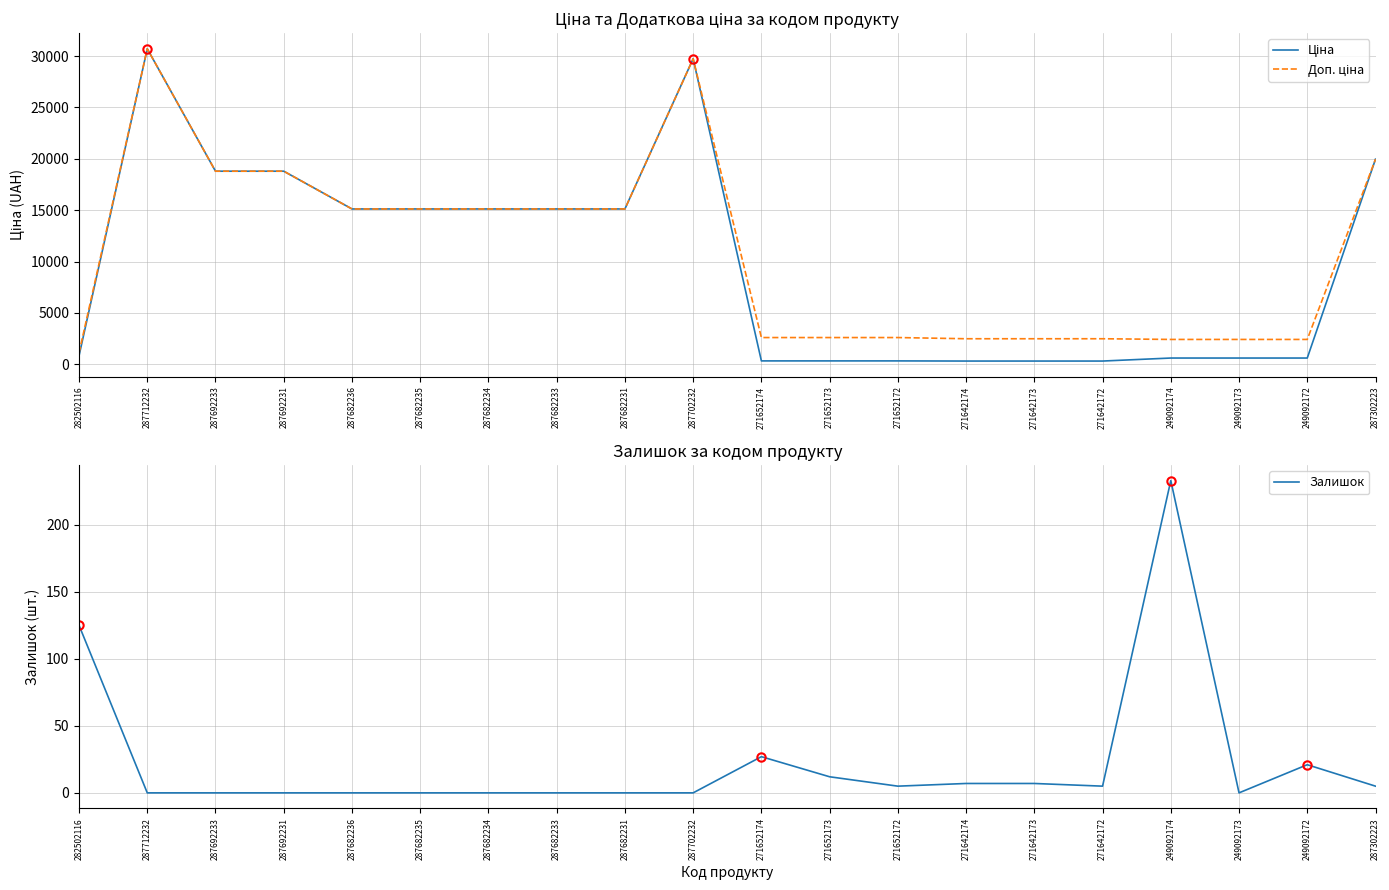

What is the difference between the highest and lowest values at 287682231?

15120.0